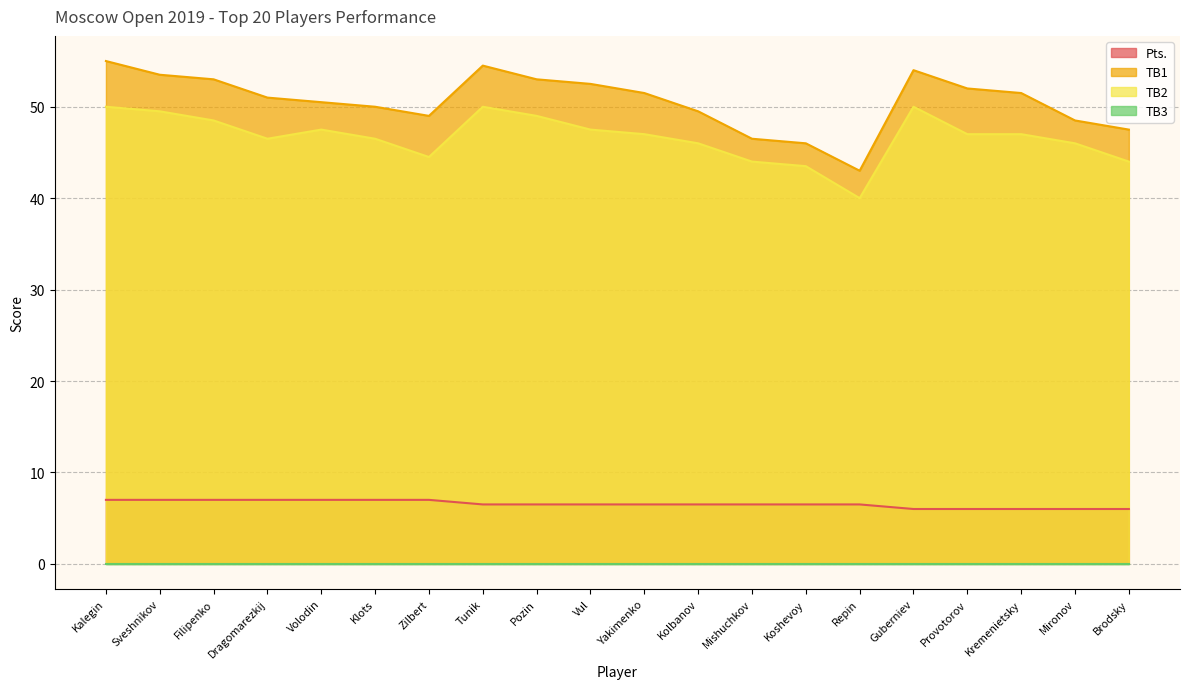

What position from the left is Kalegin?

1